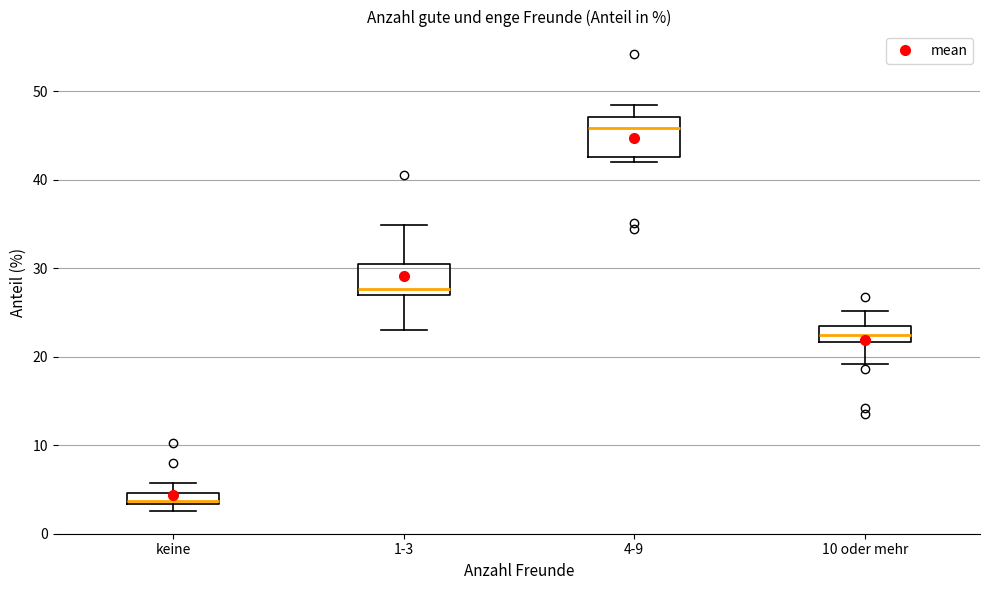

Where does the median line of the box for keine sit on the y-axis? The values are not printed on the chart, so give them approximately, as read against the axis.

4